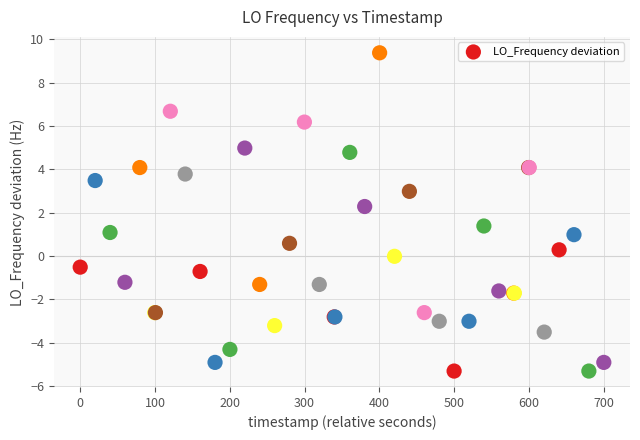

What Y value in the scatter plot is closest to 2?

2.3